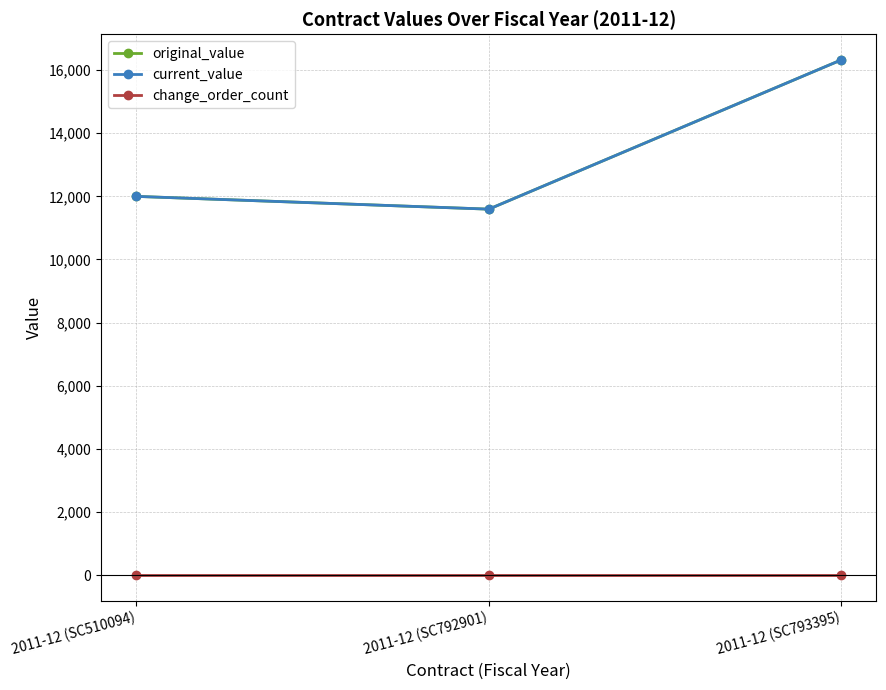

Between 2011-12 (SC792901) and 2011-12 (SC793395), which is larger?

2011-12 (SC793395)